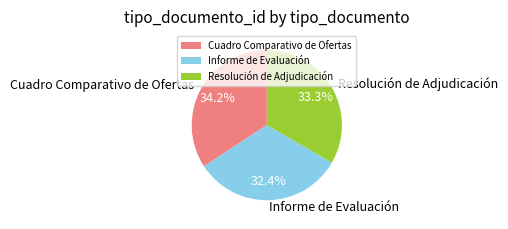

What percentage is the Resolución de Adjudicación slice, to the nearest percent?

33%